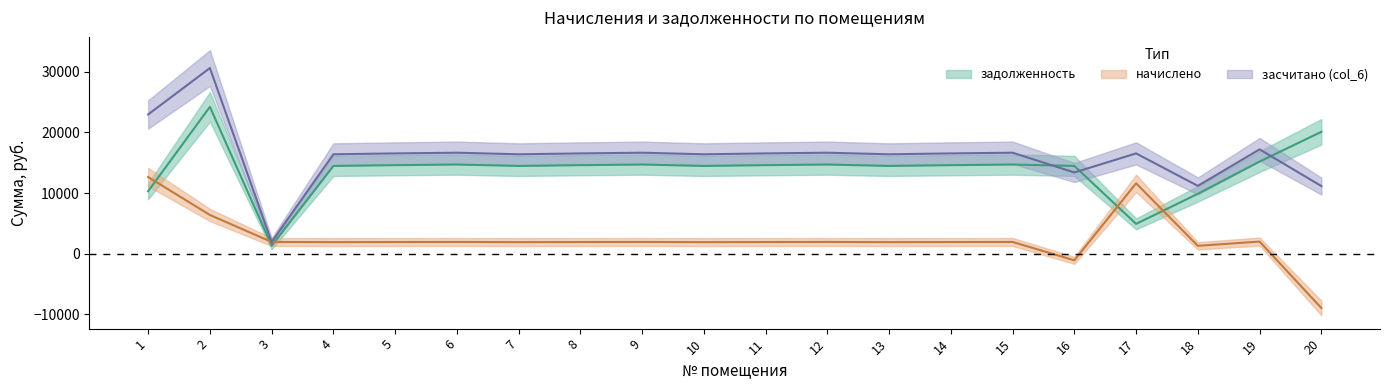

Rank the categories by задолженность value from highest to lowest.

2, 20, 19, 6, 9, 12, 15, 5, 8, 11, 14, 4, 7, 10, 13, 16, 1, 18, 17, 3